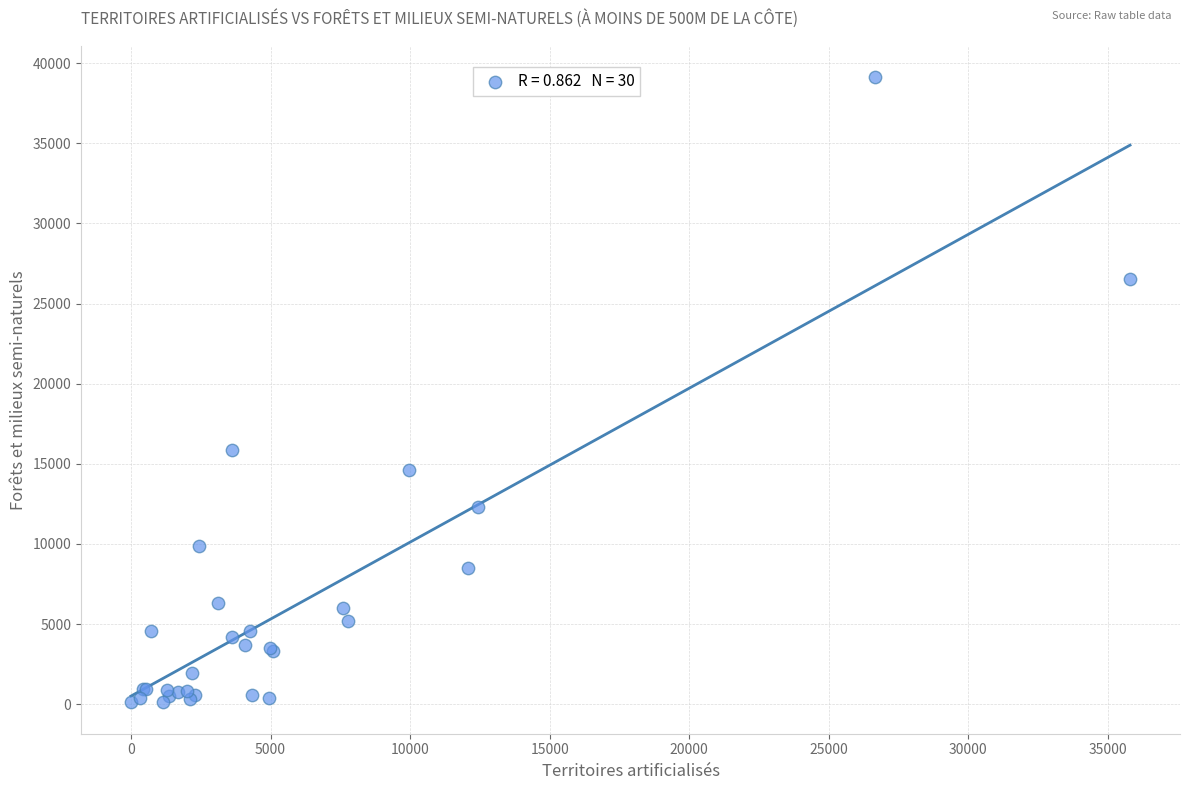

What Y value in the scatter plot is closest to 19619?

15852